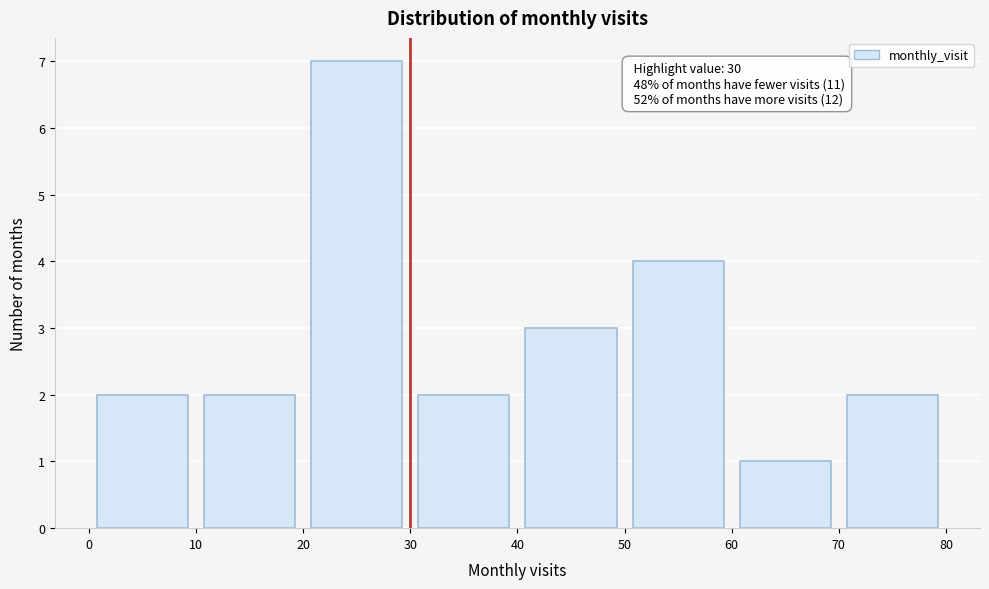

Over which range of the x-axis is the bar tallest?

20 to 30